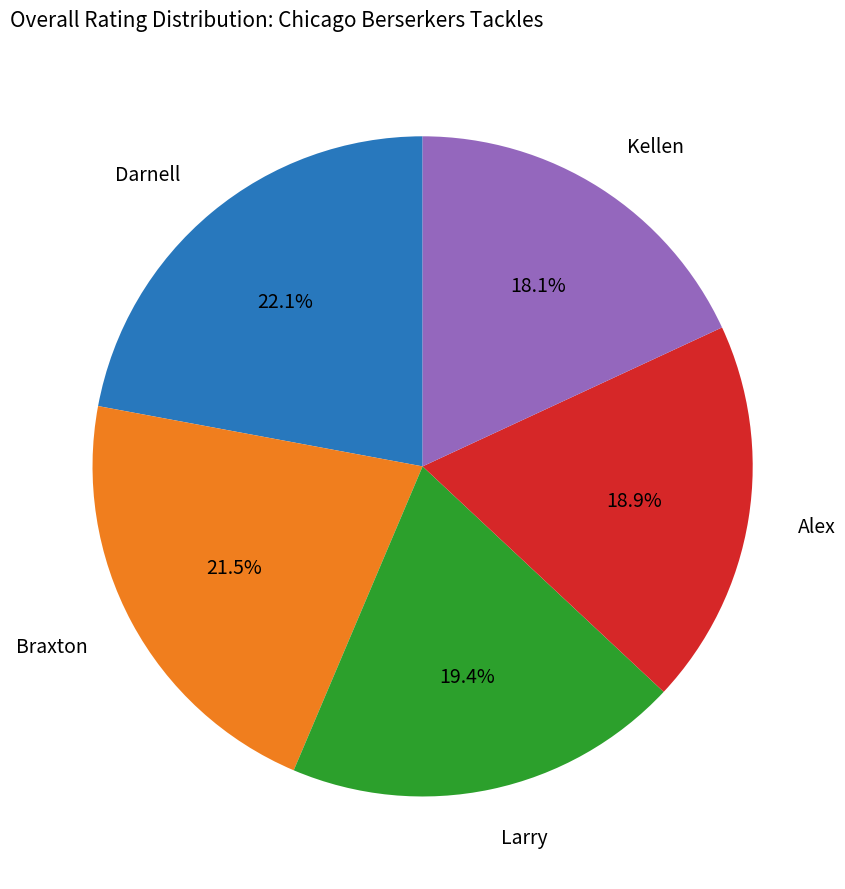

How many slices are in this pie chart?

5